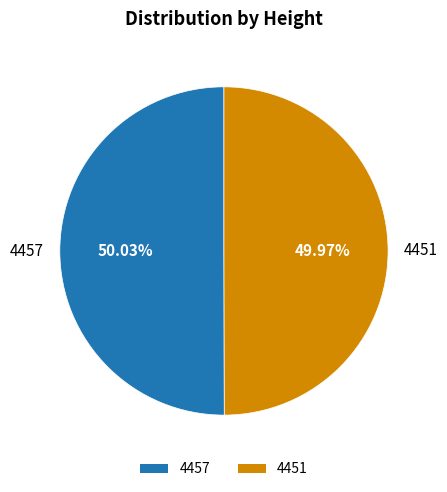

To the nearest percent, what portion does 4451 represent?

50%